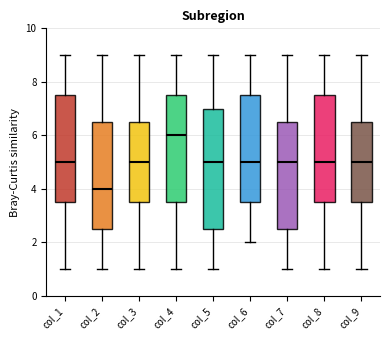

Reading left to right, transcribe this box plot: for each box, give where its median line is, the range the box spans, and where its two whiskers end, as read against the y-axis. The values are not printed on the chart, so give them approximately, as read against the axis.

col_1: median 5.0, box 3.6 to 7.6, whiskers 1.0 to 9.0
col_2: median 4.0, box 2.6 to 6.6, whiskers 1.0 to 9.0
col_3: median 5.0, box 3.6 to 6.6, whiskers 1.0 to 9.0
col_4: median 6.0, box 3.6 to 7.6, whiskers 1.0 to 9.0
col_5: median 5.0, box 2.6 to 7.0, whiskers 1.0 to 9.0
col_6: median 5.0, box 3.6 to 7.6, whiskers 2.0 to 9.0
col_7: median 5.0, box 2.6 to 6.6, whiskers 1.0 to 9.0
col_8: median 5.0, box 3.6 to 7.6, whiskers 1.0 to 9.0
col_9: median 5.0, box 3.6 to 6.6, whiskers 1.0 to 9.0